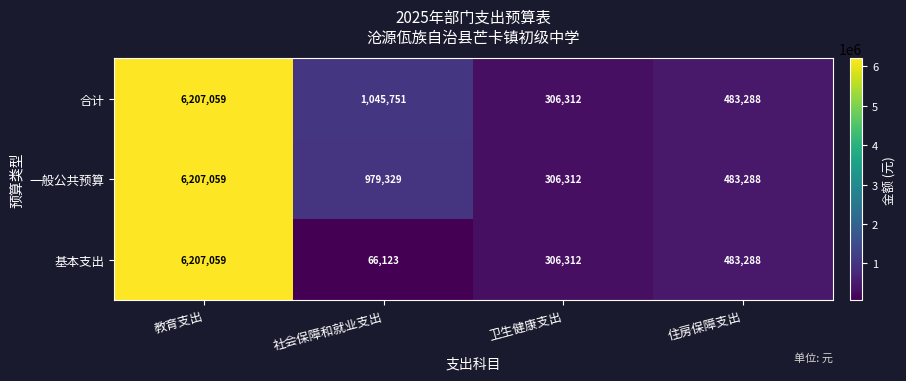

At which label is 一般公共预算 closest to 3256685?

社会保障和就业支出